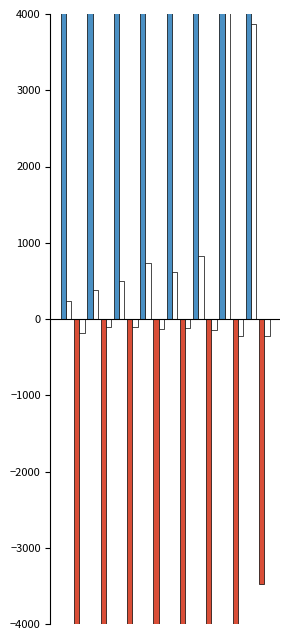

What is the maximum value shown in the chart?

28124